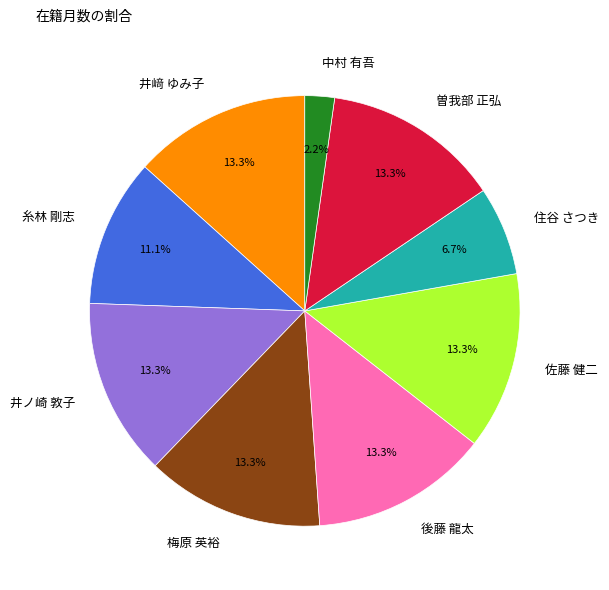

Does 佐藤 健二 represent more than half of the total?

No